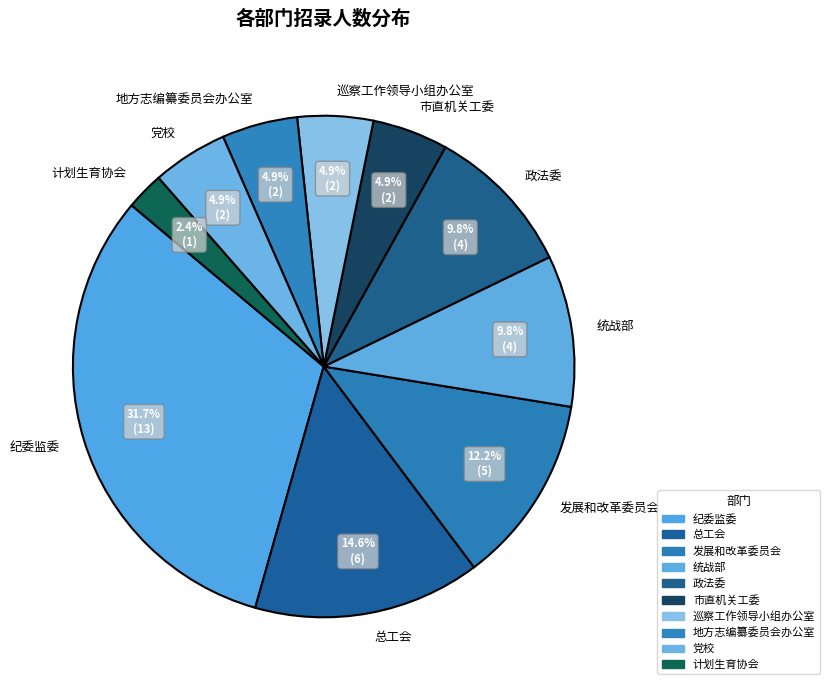

Which slice is the largest?

纪委监委